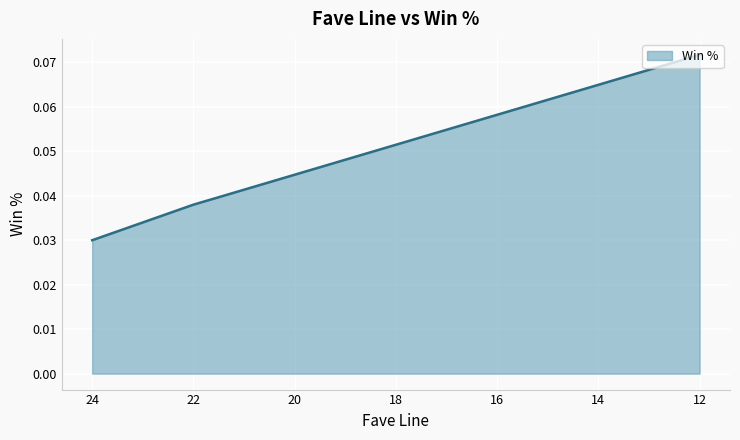

What is the sum of all values?

1.3